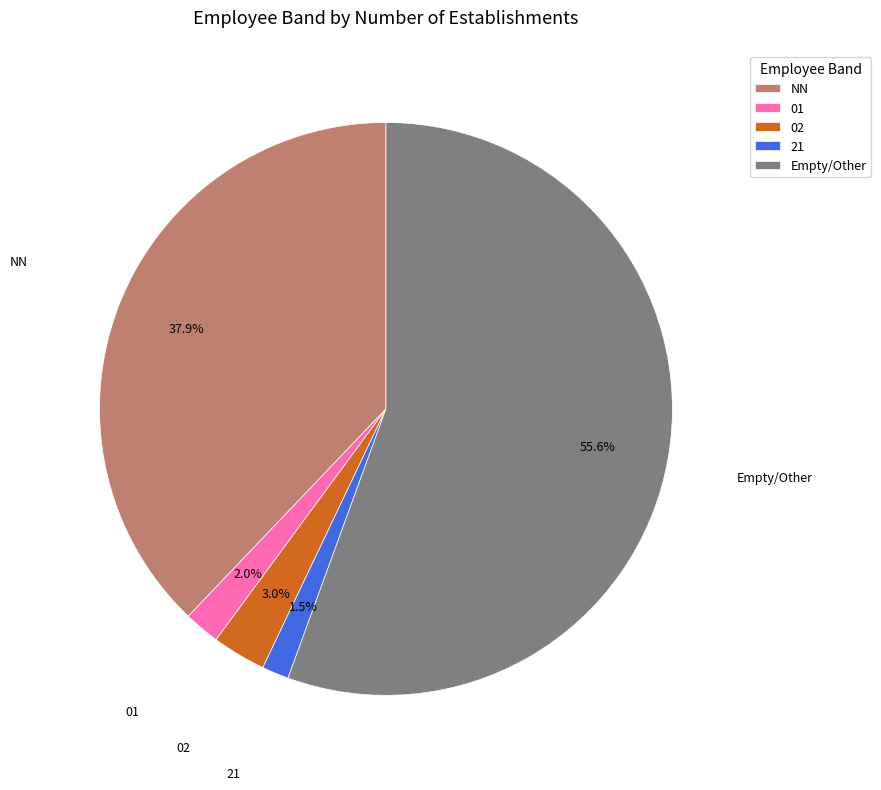

Does Empty/Other represent more than half of the total?

Yes